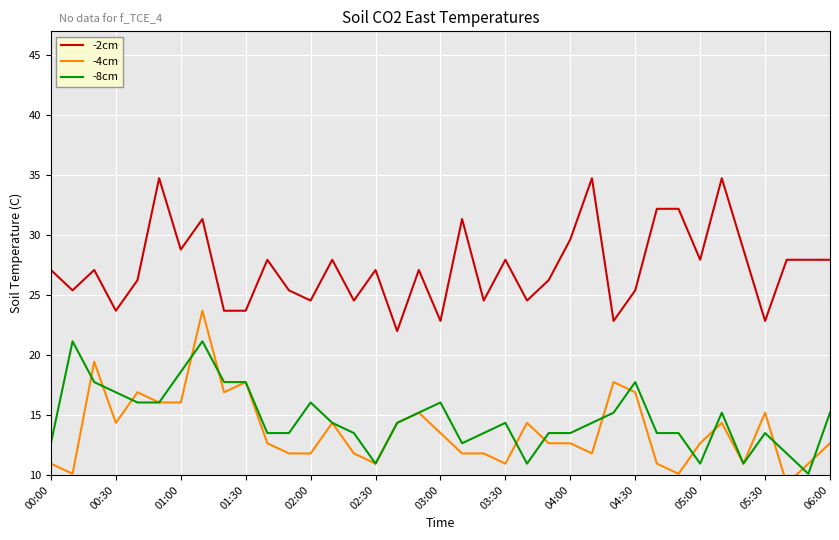

True or false: -2cm and -8cm cross at least once.

False